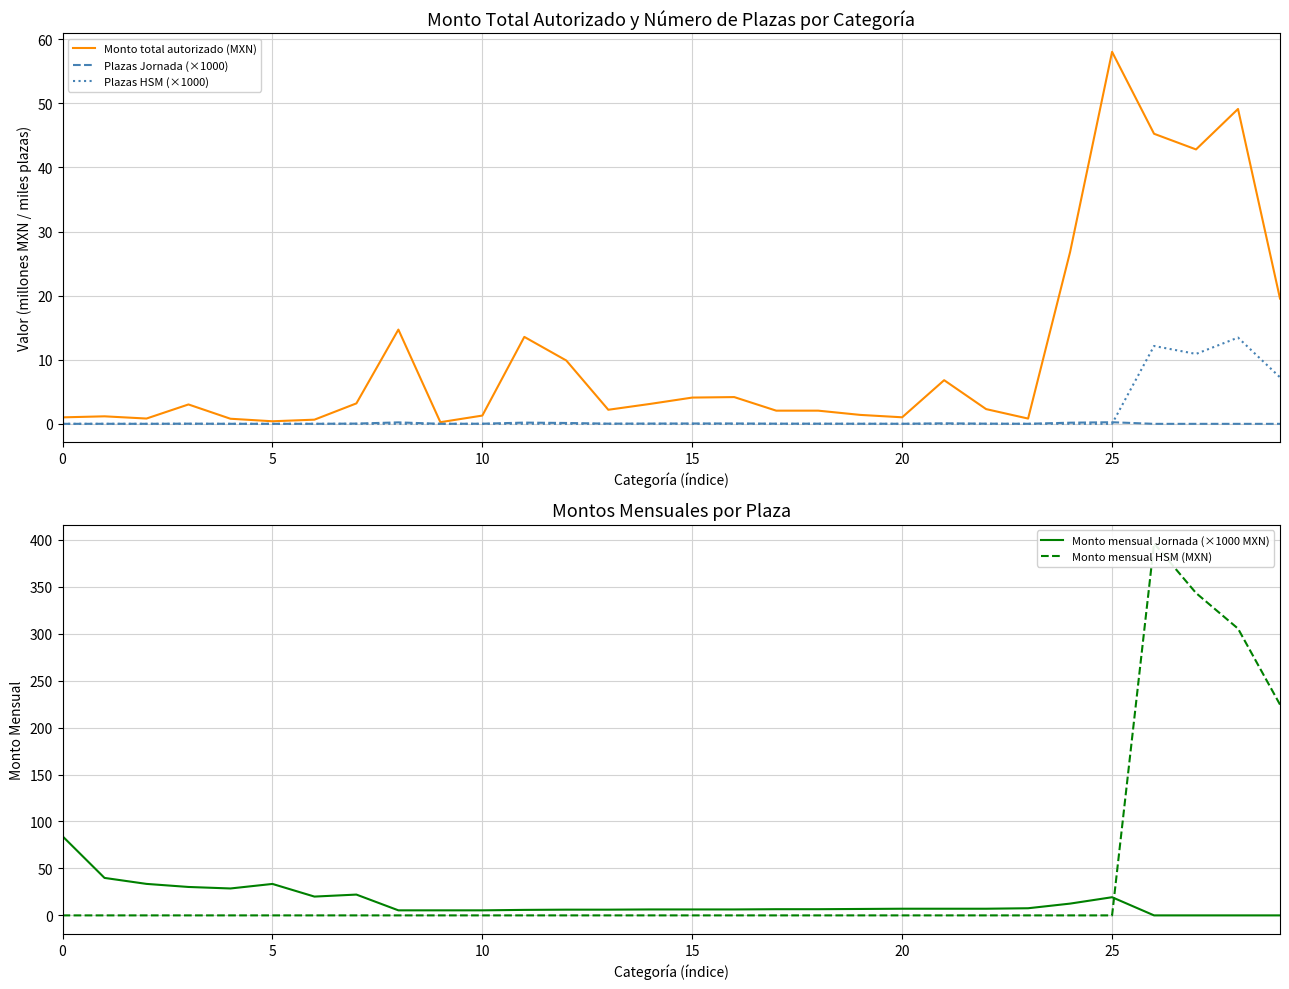

Is this an area chart (filled region under the line)?

No